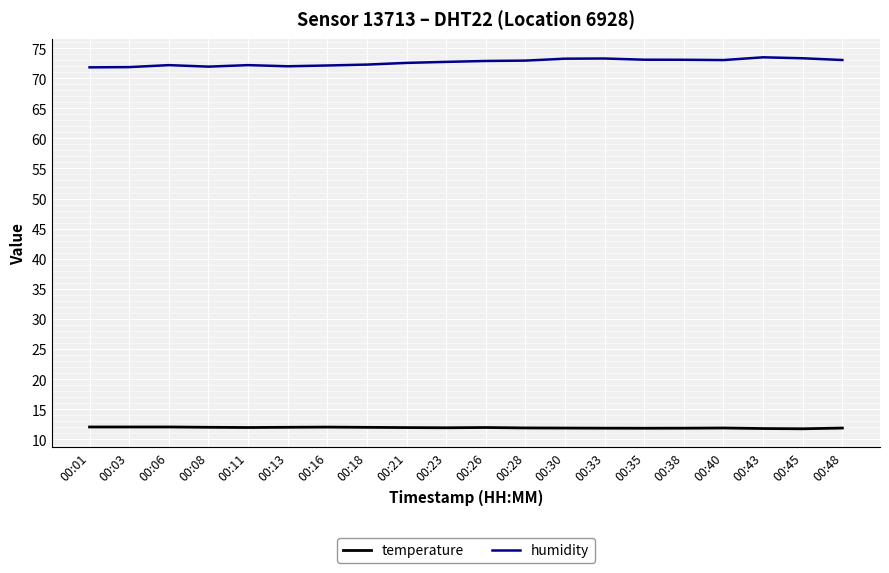

What is the minimum value for temperature?

11.7